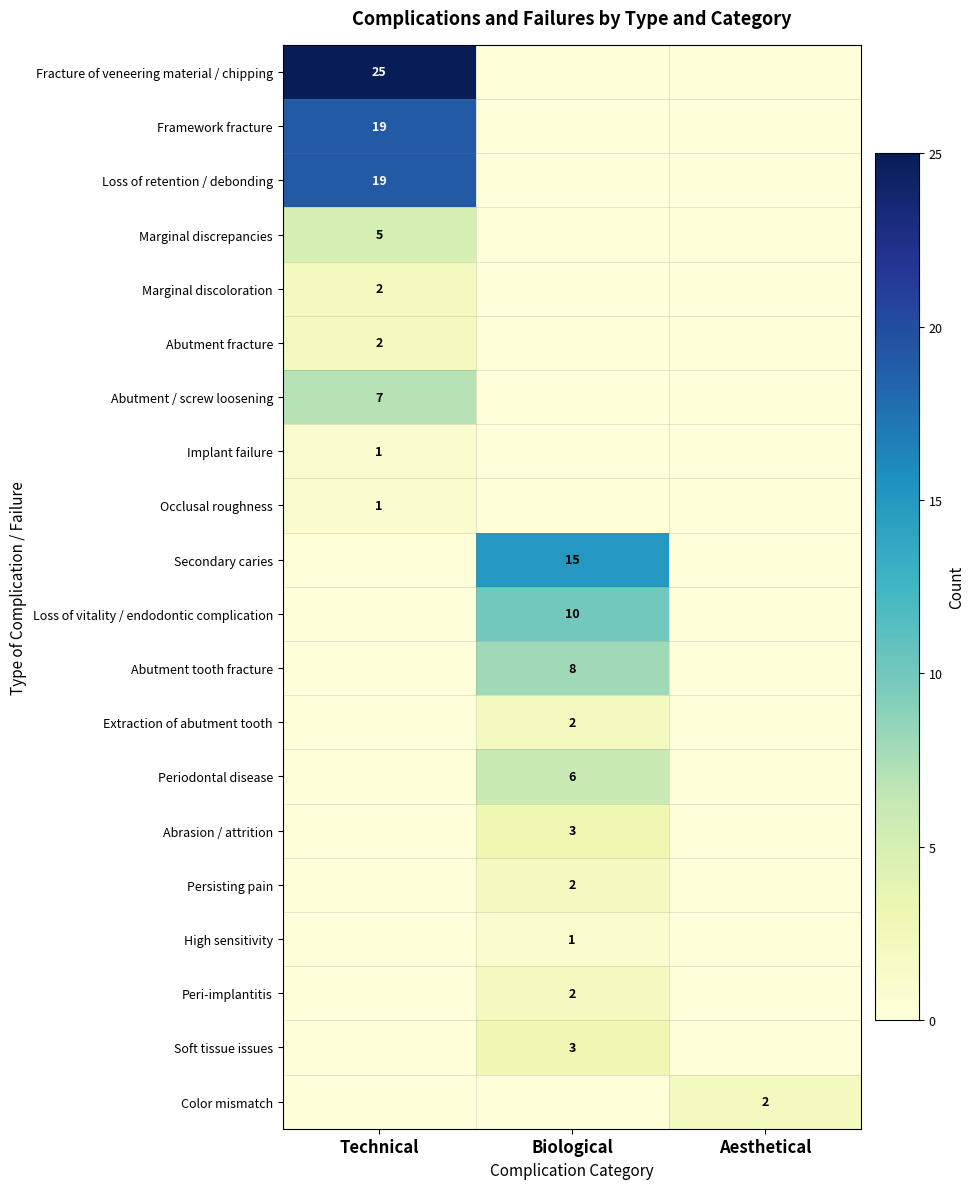

Is it true that Abutment / screw loosening equals 7 at Technical?

True